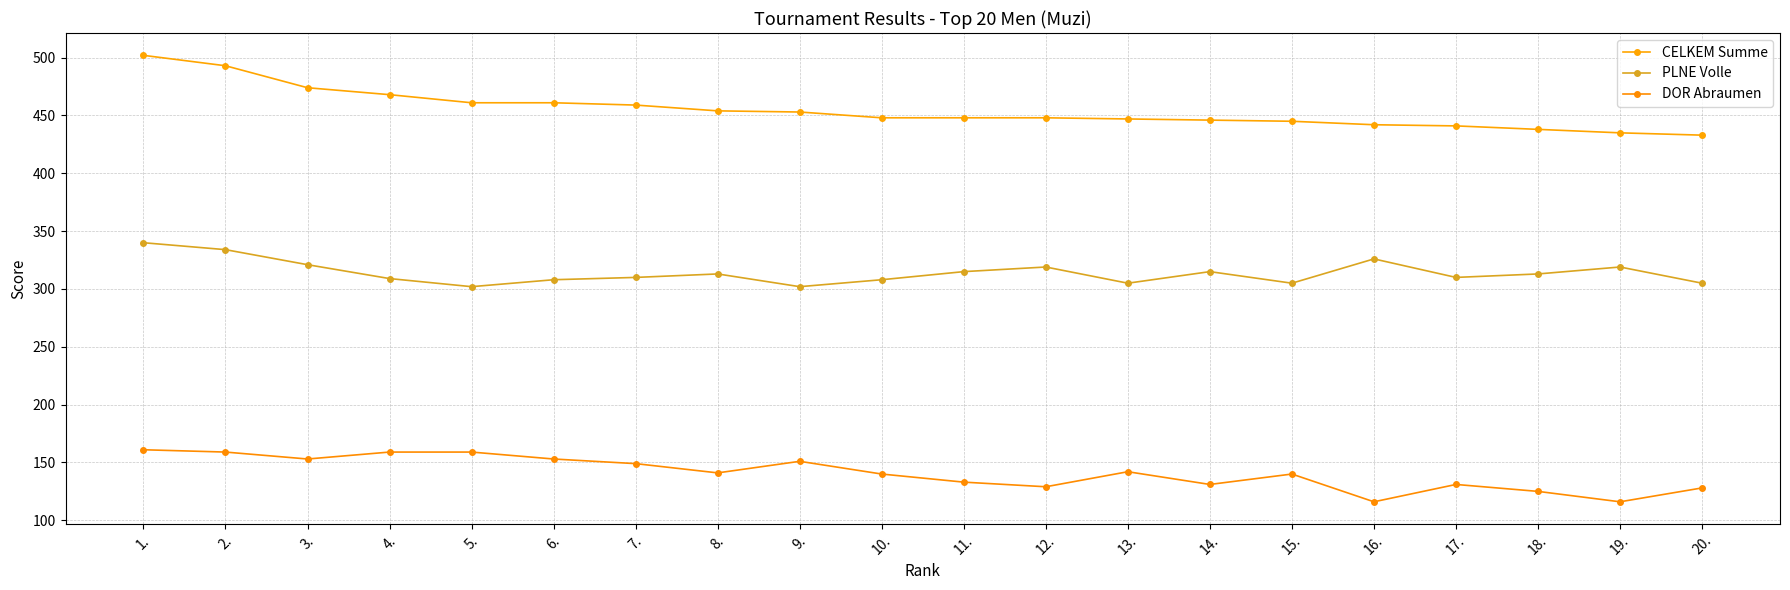

What is the difference between the highest and lowest values at 7.?

310